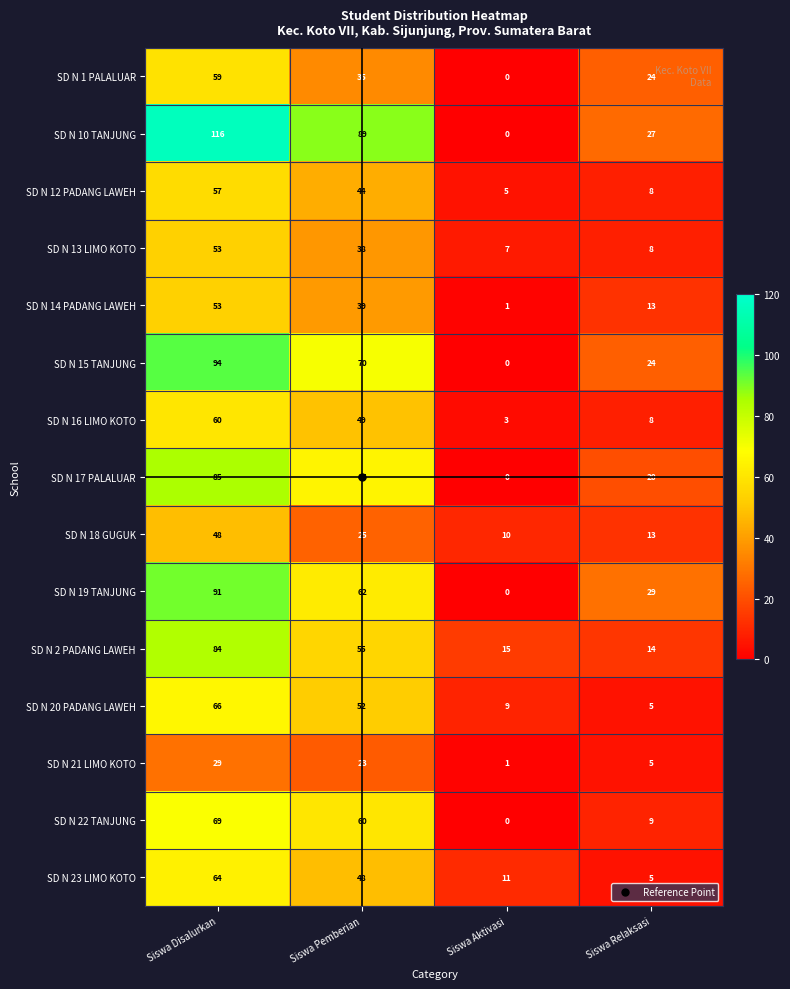

What is the average value of the SD N 18 GUGUK series?

24